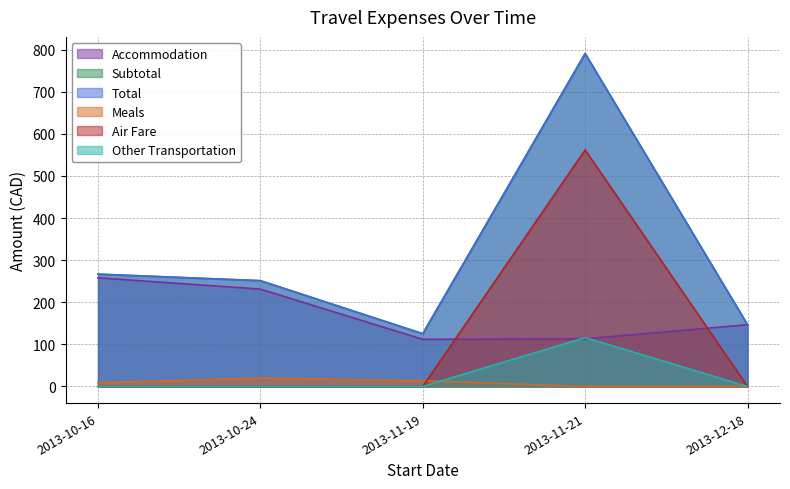

Is the value of Other Transportation at 2013-10-16 greater than the value of Subtotal at 2013-10-16?

No